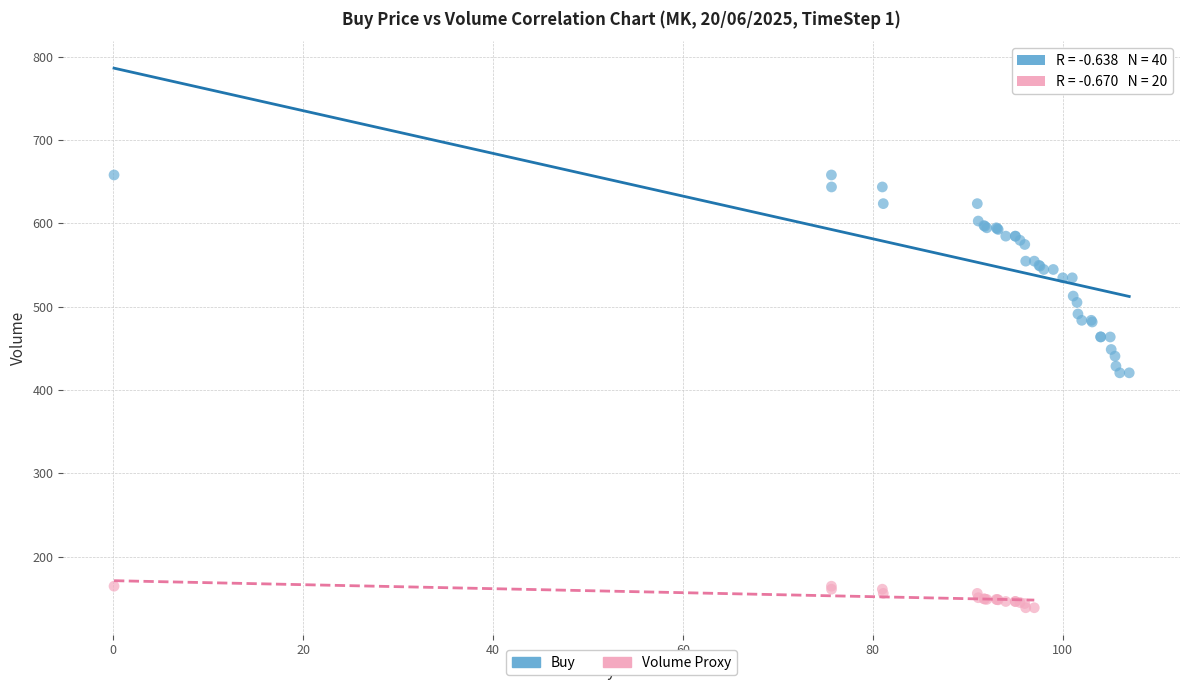

Which series has the largest Y range (max minus min)?

Buy